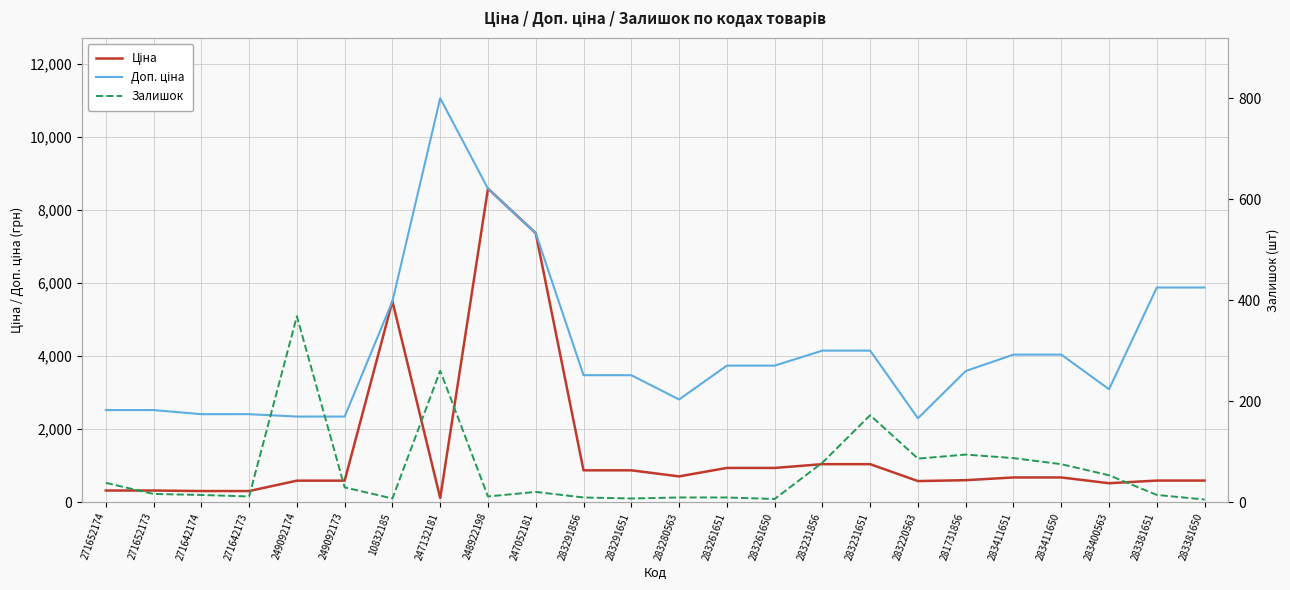

True or false: Доп. ціна and Ціна intersect in this chart.

False